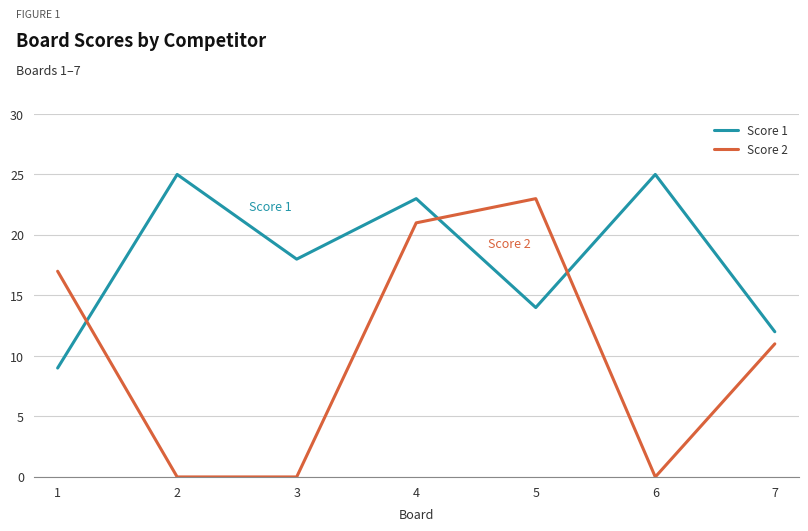

Reading right to left, extract all data points from this chart.

Score 1: 12	25	14	23	18	25	9
Score 2: 11	0	23	21	0	0	17